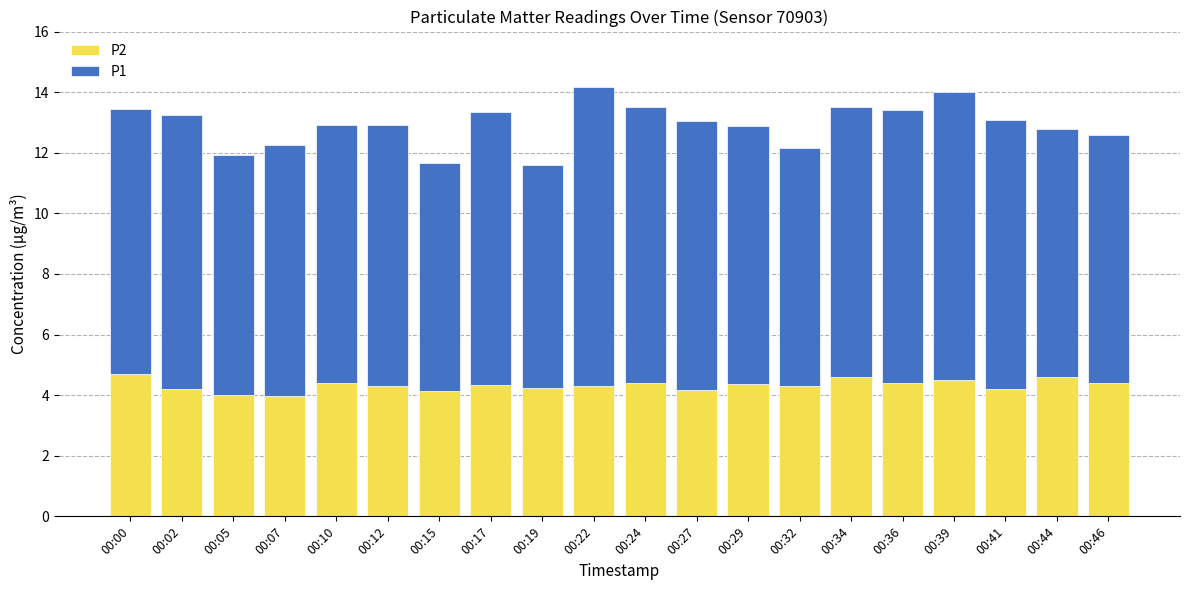

What is the minimum value for P2?

4.0